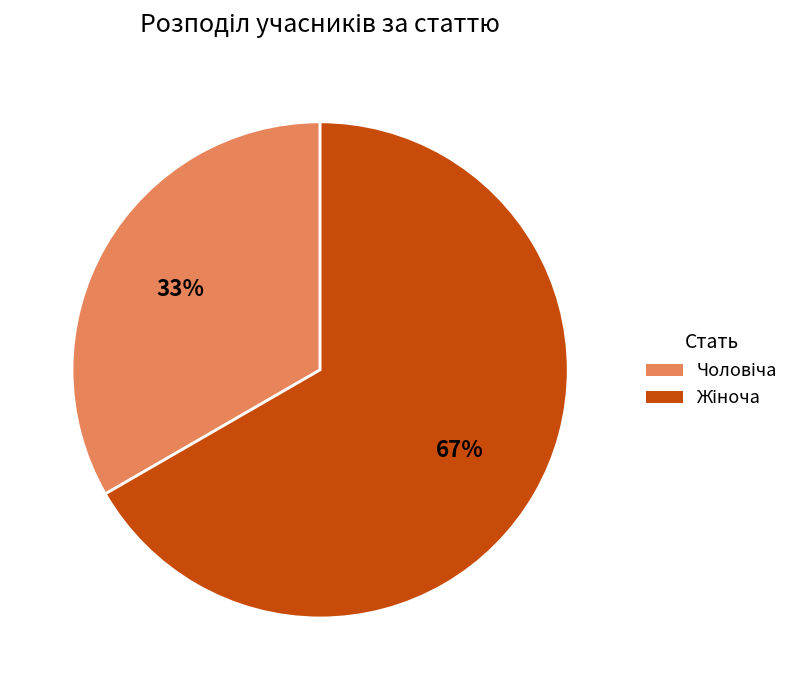

To the nearest percent, what is the average slice percentage?

50%